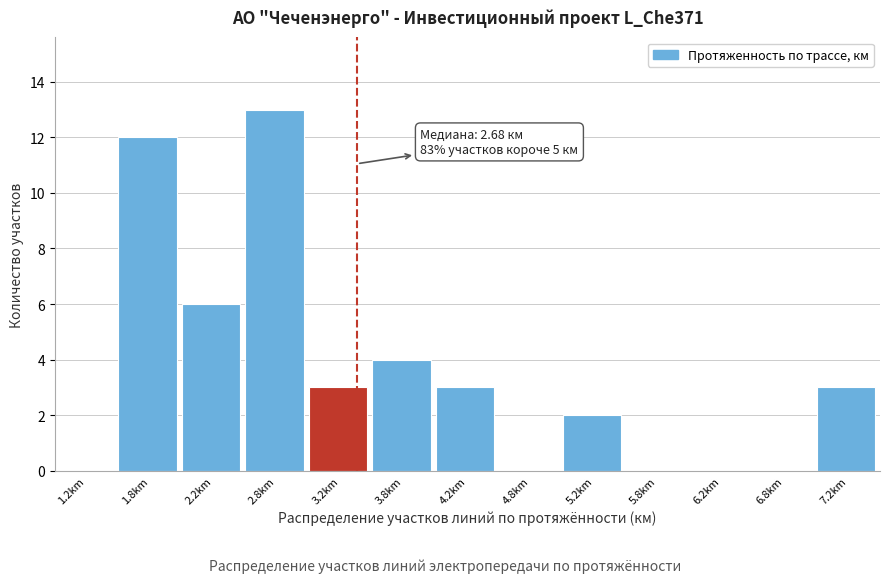

Which range on the x-axis has the tallest bar?

2.5 to 3.0